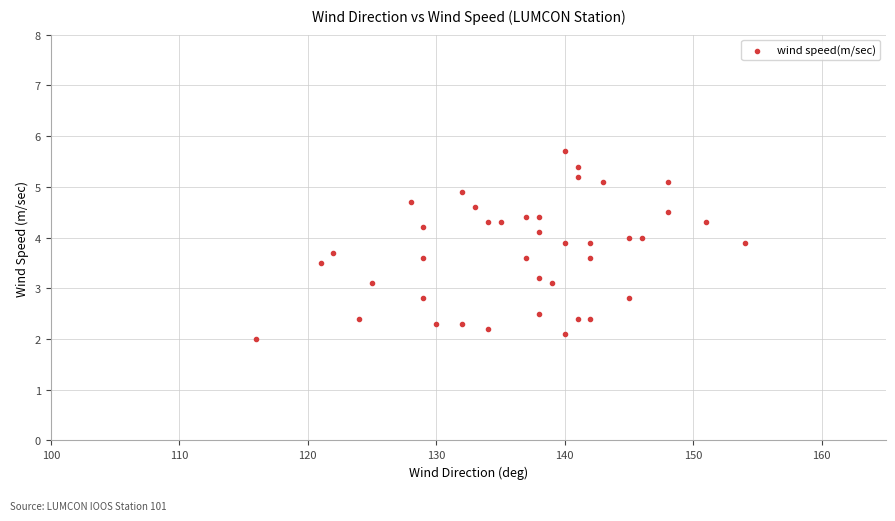

What is the range of X values (max minus min)?

38.0